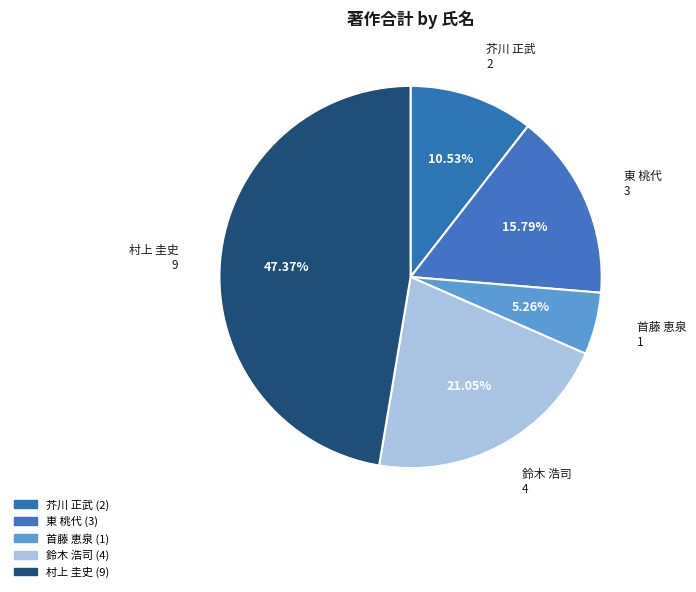

To the nearest percent, what percentage of the pie is 首藤 恵泉?

5%